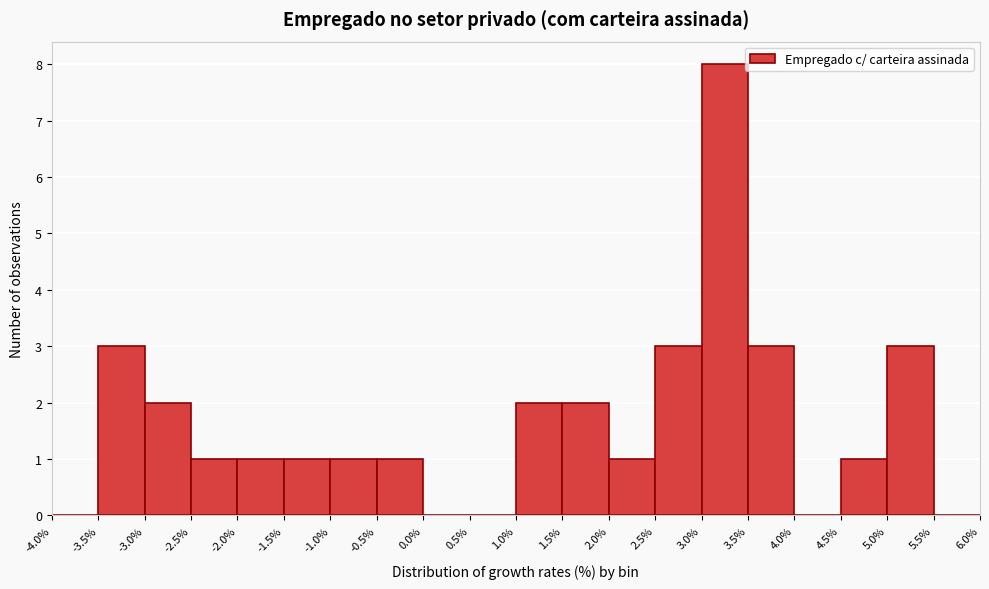

Which range on the x-axis has the tallest bar?

3.0% to 3.5%